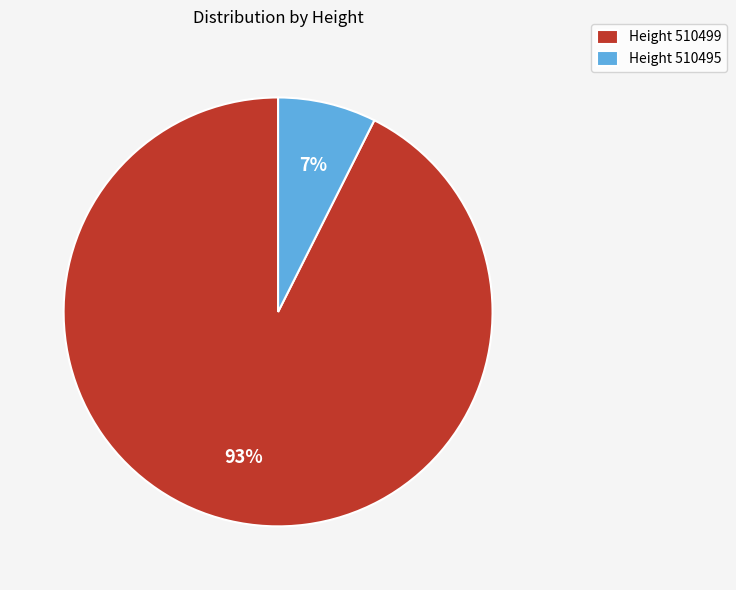

What is the majority slice?

Height 510499